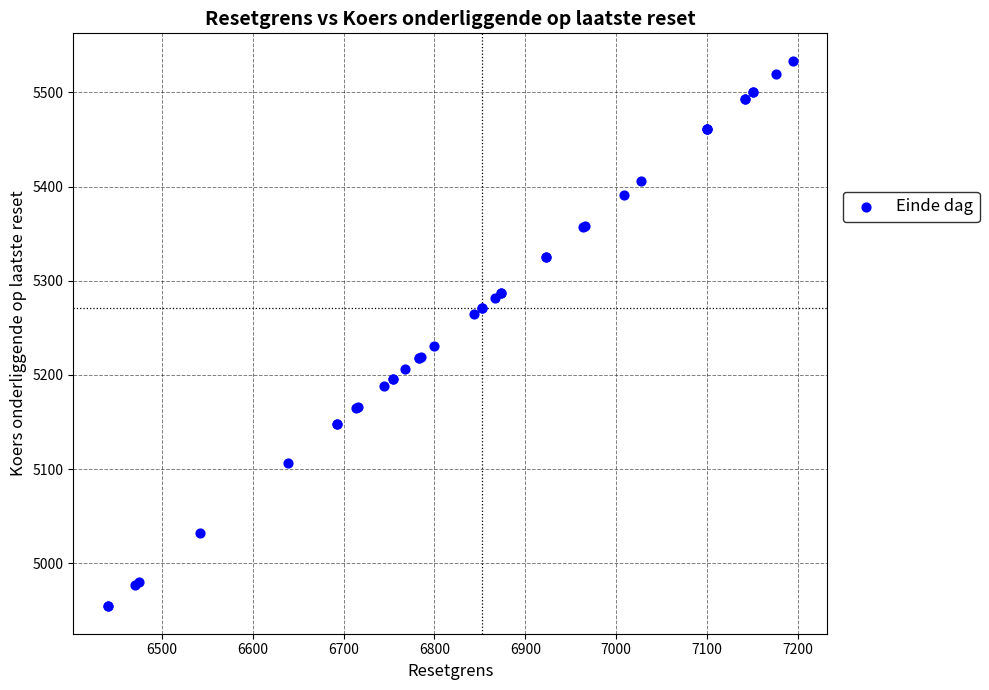

What Y value in the scatter plot is closest to 5244?

5230.7